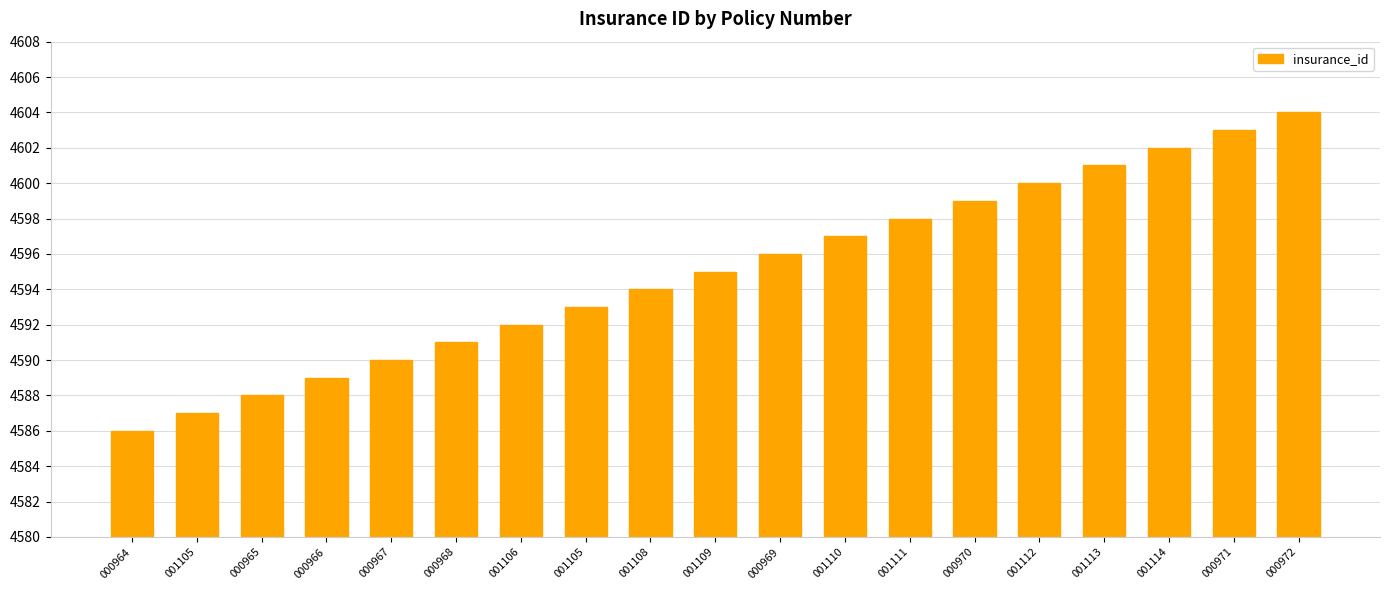

What is the value of the 2nd bar from the left?

4587